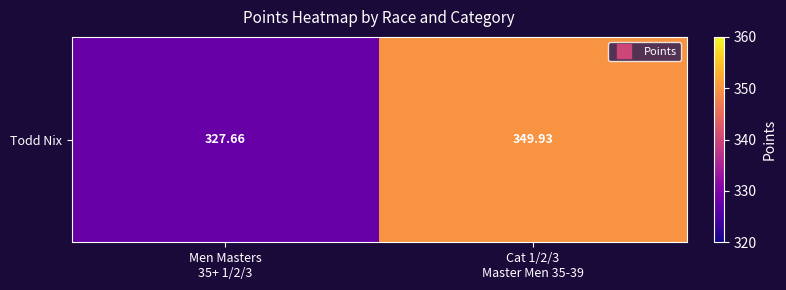

List the labels in order of value, largest first.

Cat 1/2/3
Master Men 35-39, Men Masters
35+ 1/2/3